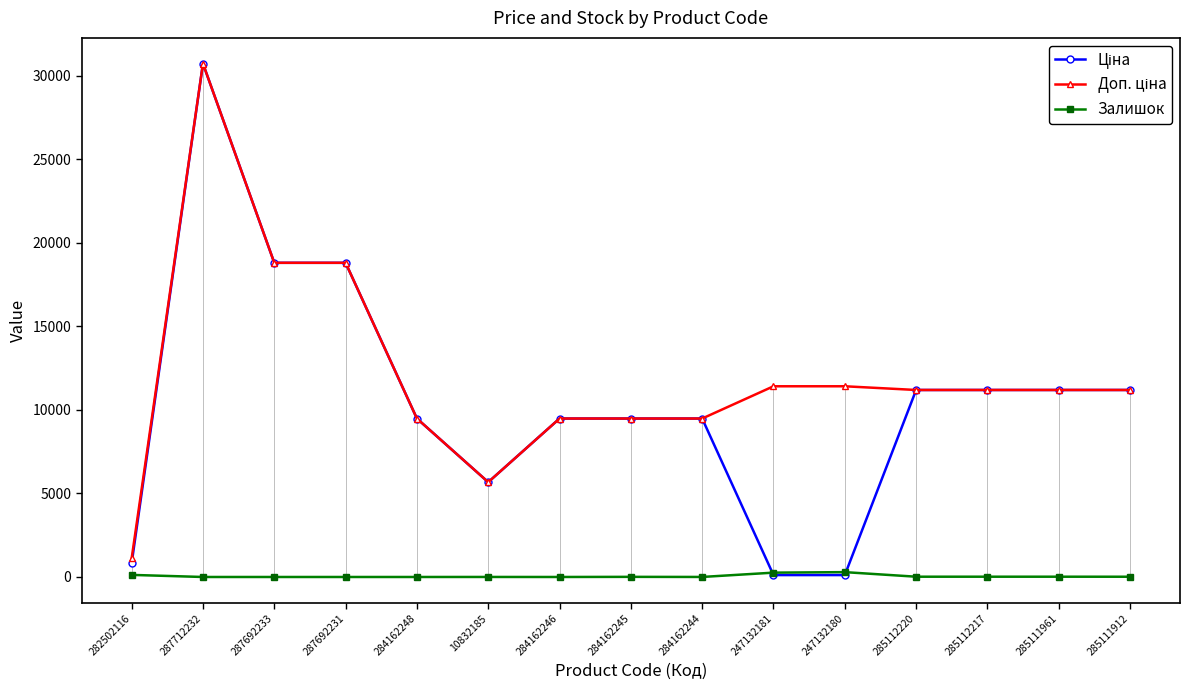

At which label does Ціна first exceed 9480?

287712232